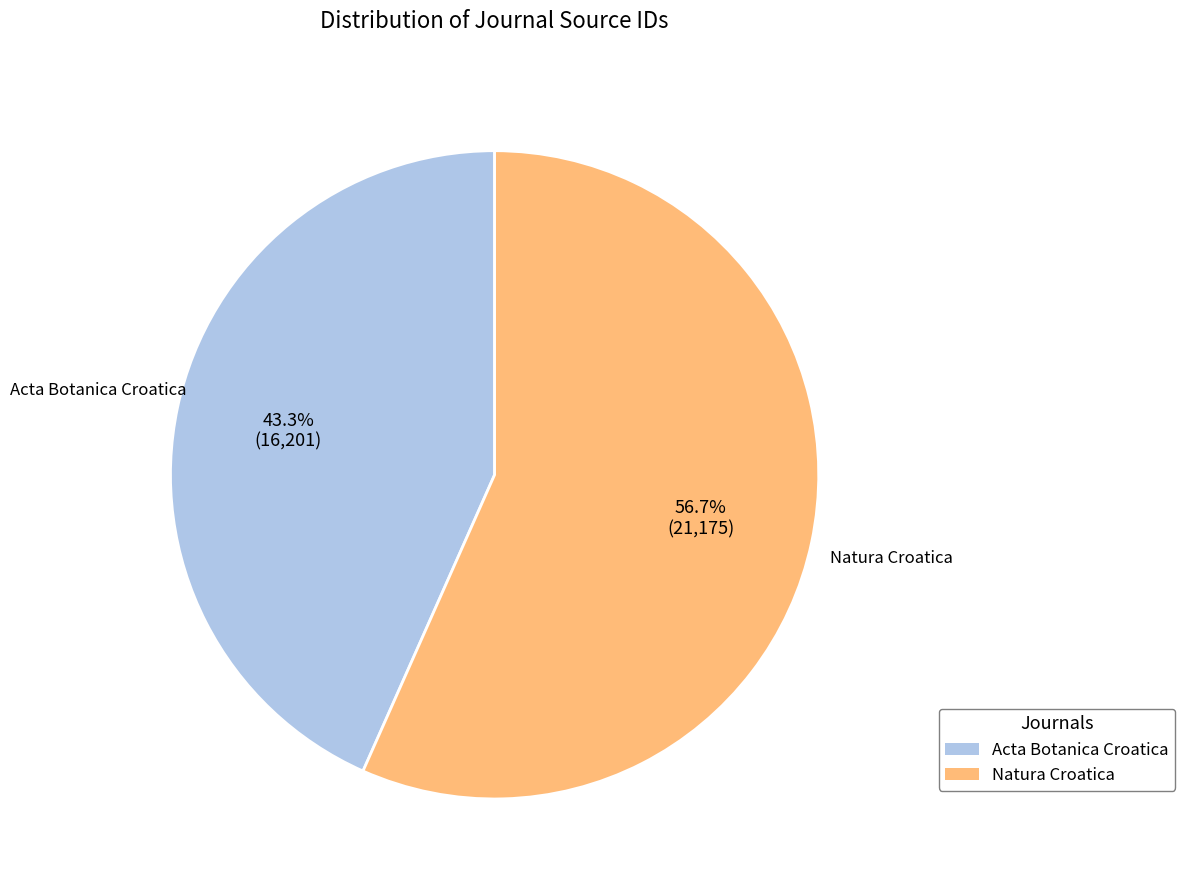

The Natura Croatica slice represents 57% of the pie. True or false?

True